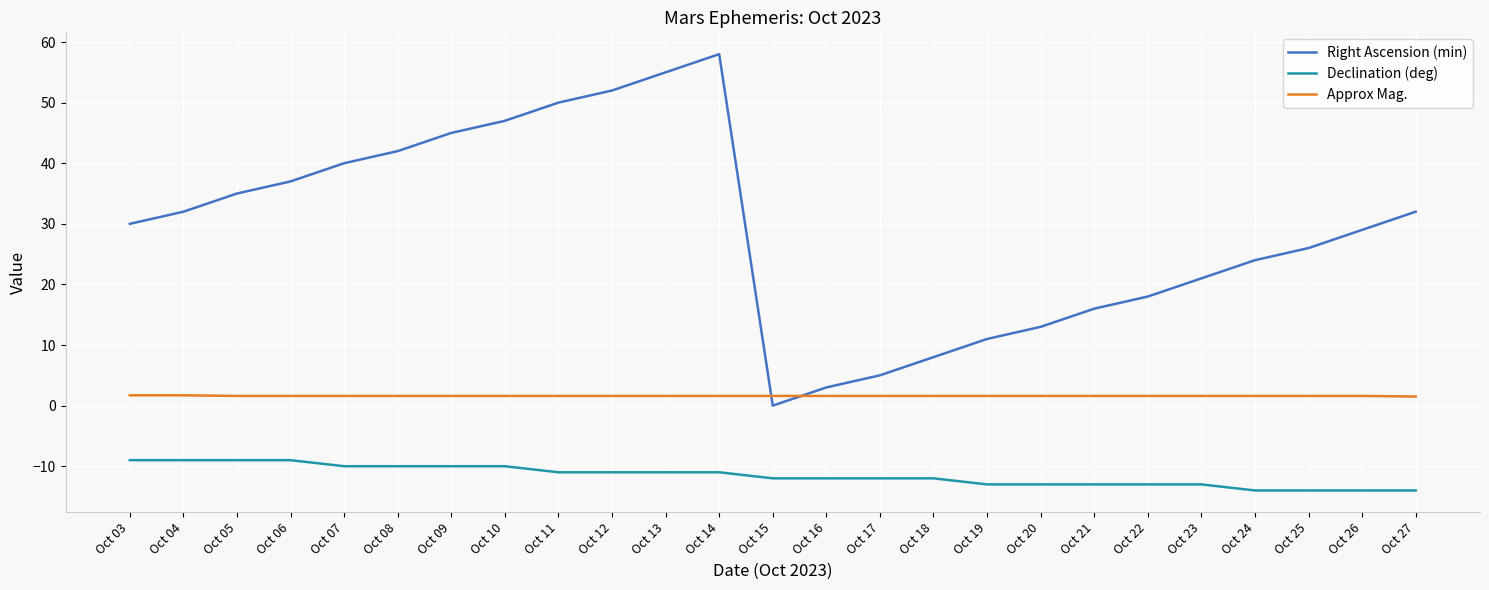

List the series in order of their peak value, highest first.

Right Ascension (min), Approx Mag., Declination (deg)